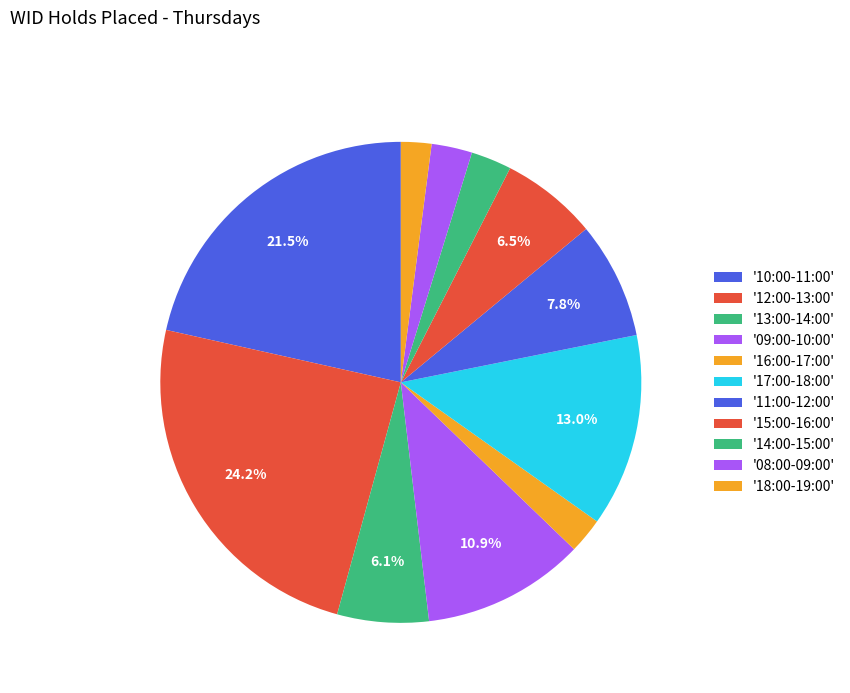

How many slices are in this pie chart?

11